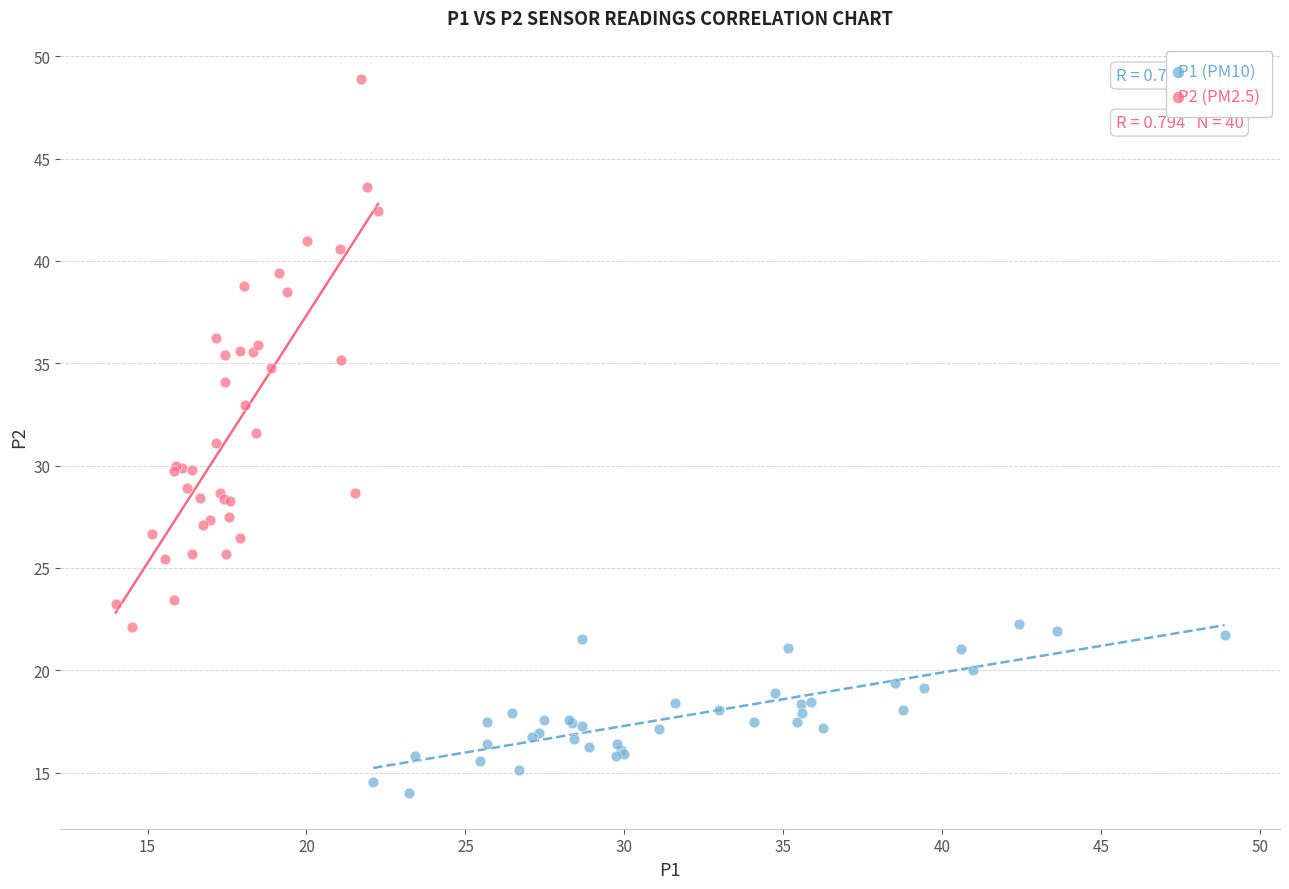

Which series has the largest Y range (max minus min)?

P2 (PM2.5)